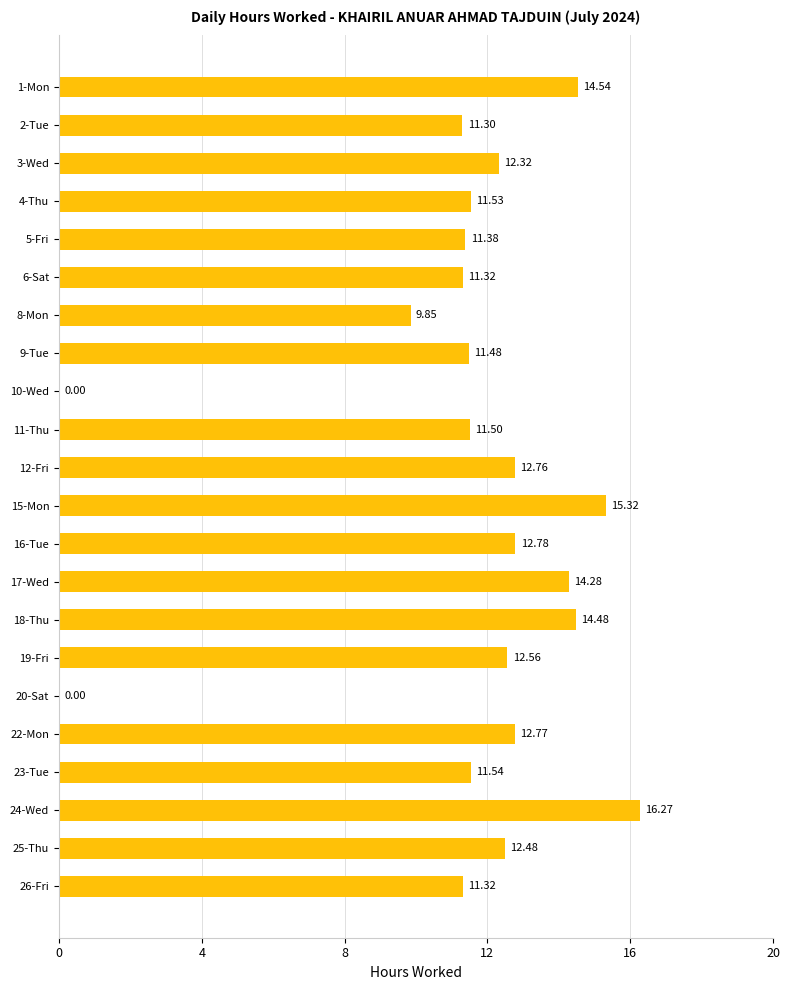

Which has a higher value, 10-Wed or 1-Mon?

1-Mon